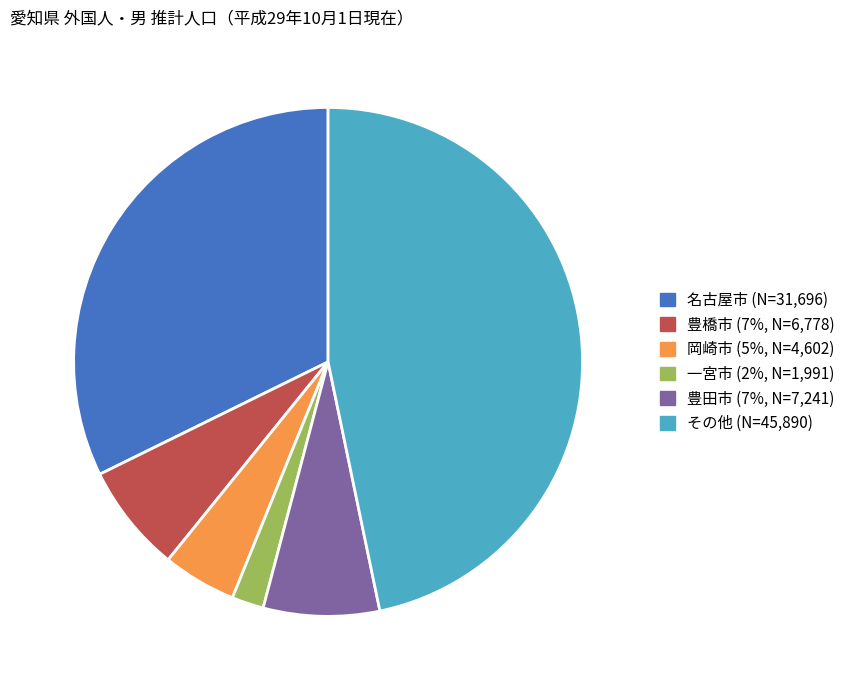

What is the ratio of the value at 名古屋市 to the value at 豊橋市?

4.7